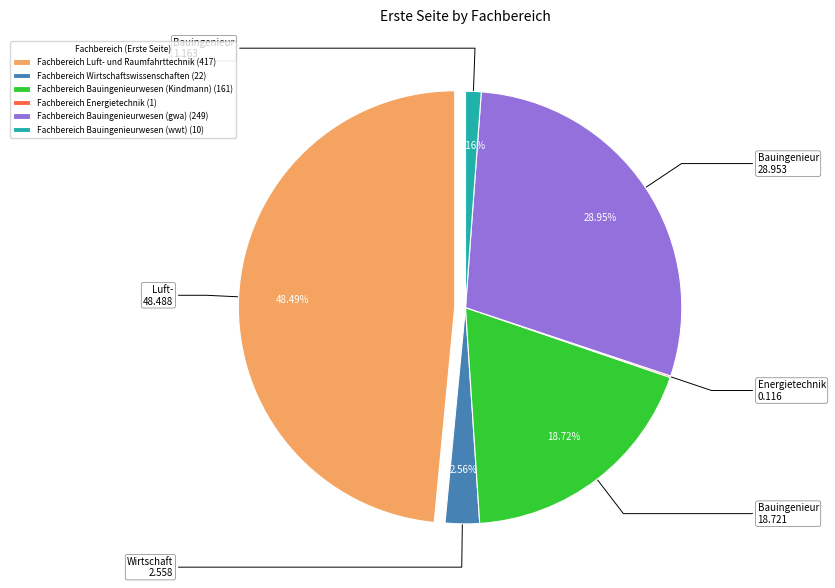

Approximately how many times larger is the value at Fachbereich Bauingenieurwesen (Kindmann) compared to Fachbereich Wirtschaftswissenschaften?

7.3